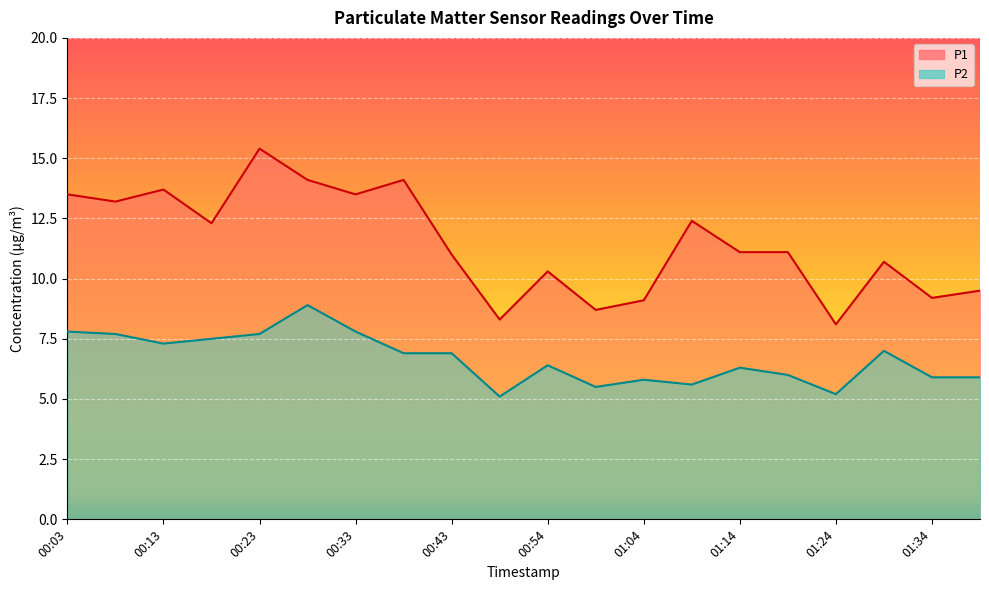

True or false: P2 has more than 0 interior local peaks.

True